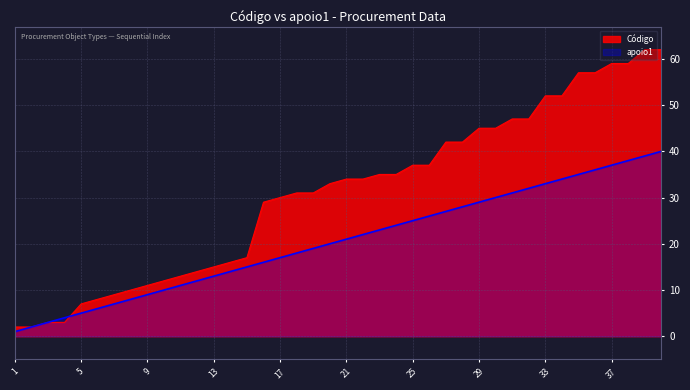

Where do Código and apoio1 first cross each other?

4 and 5